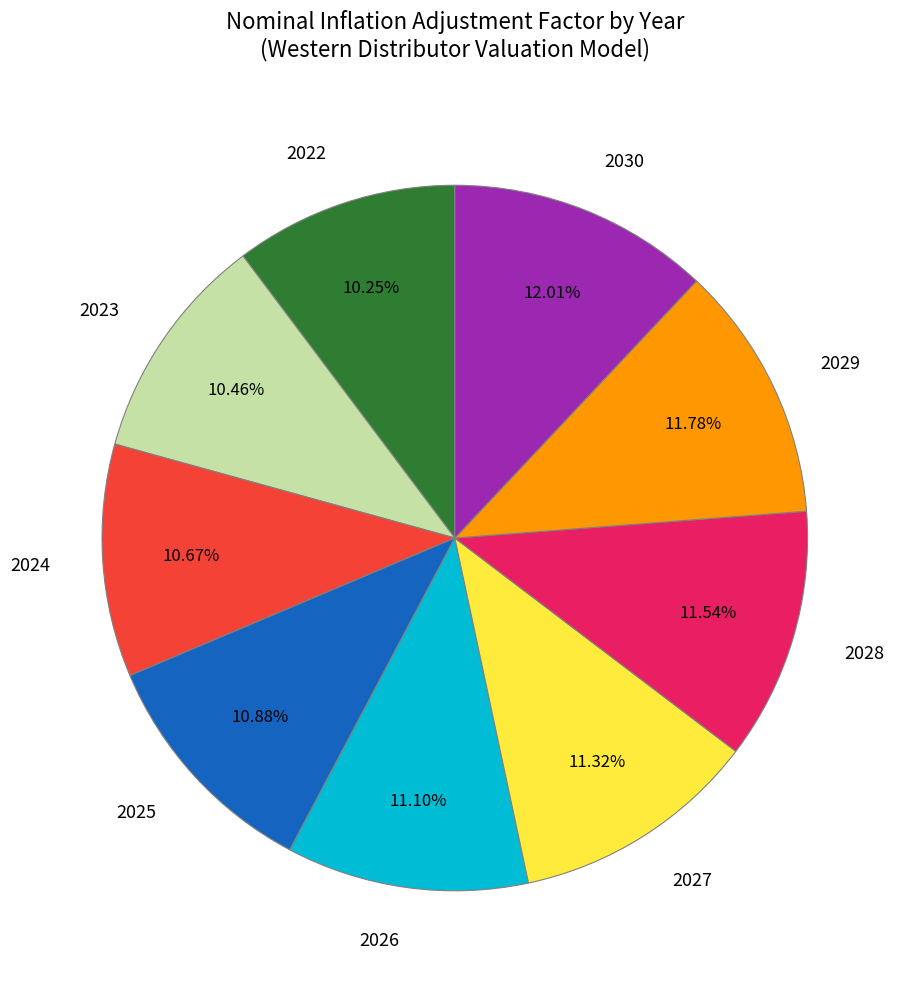

To the nearest percent, what portion does 2025 represent?

11%